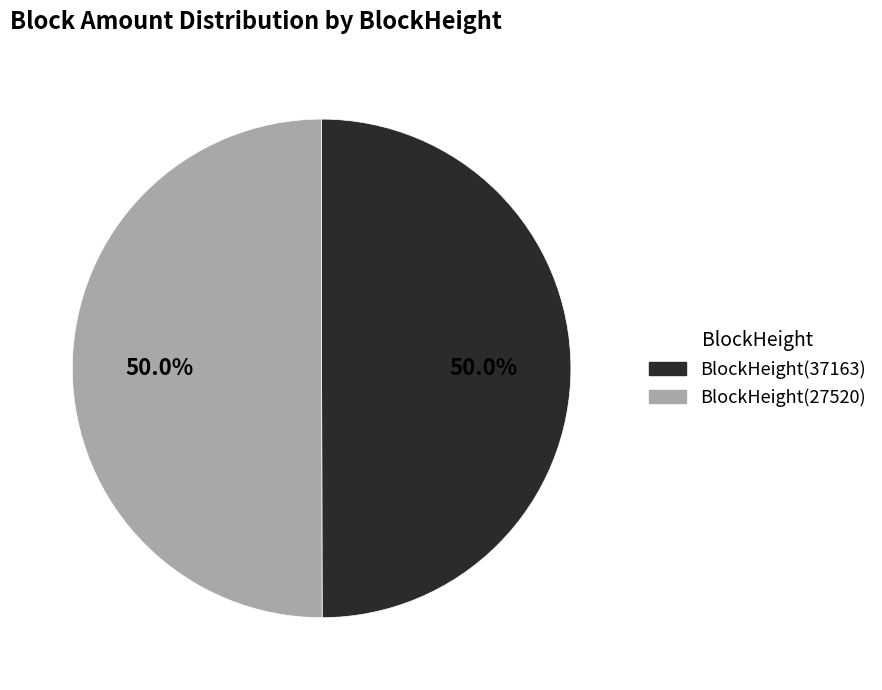

How many slices are in this pie chart?

2